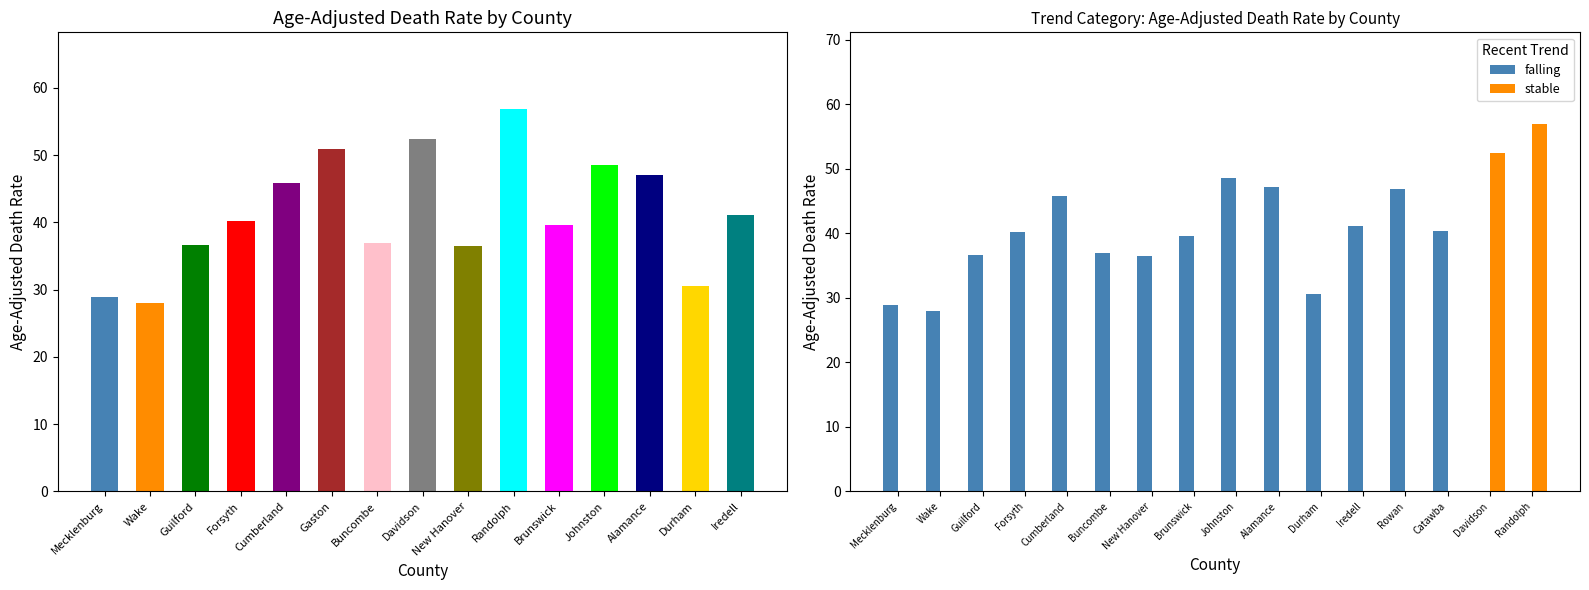

Where is stable nearest to the value 28?

Davidson